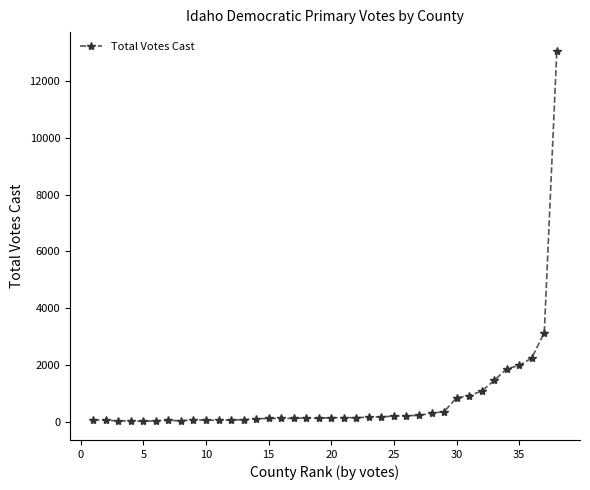

What is the value of the 16th point from the left?

109